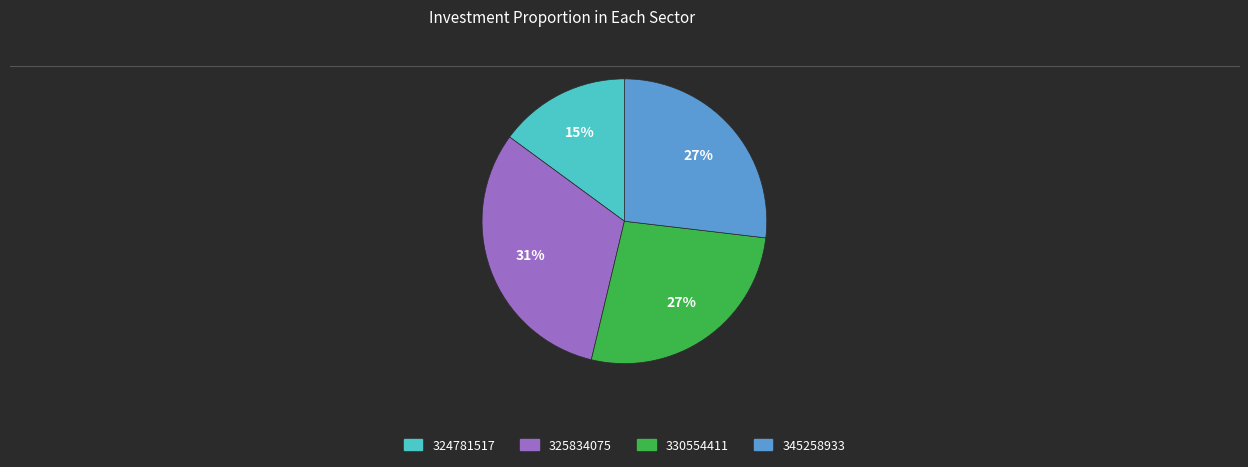

To the nearest percent, what is the average slice percentage?

25%